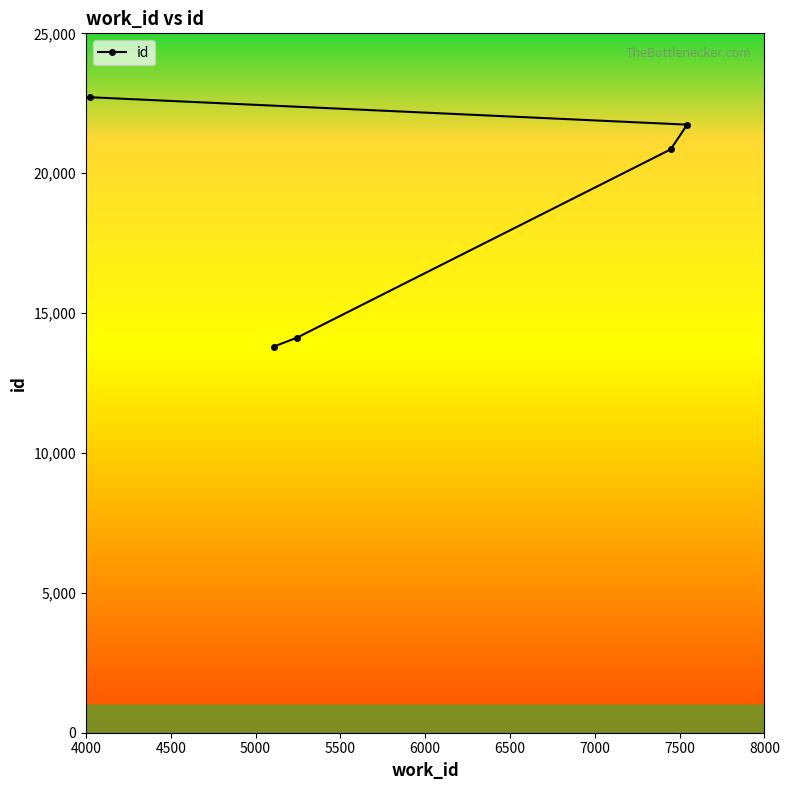

What is the difference between the maximum and minimum values?

8916